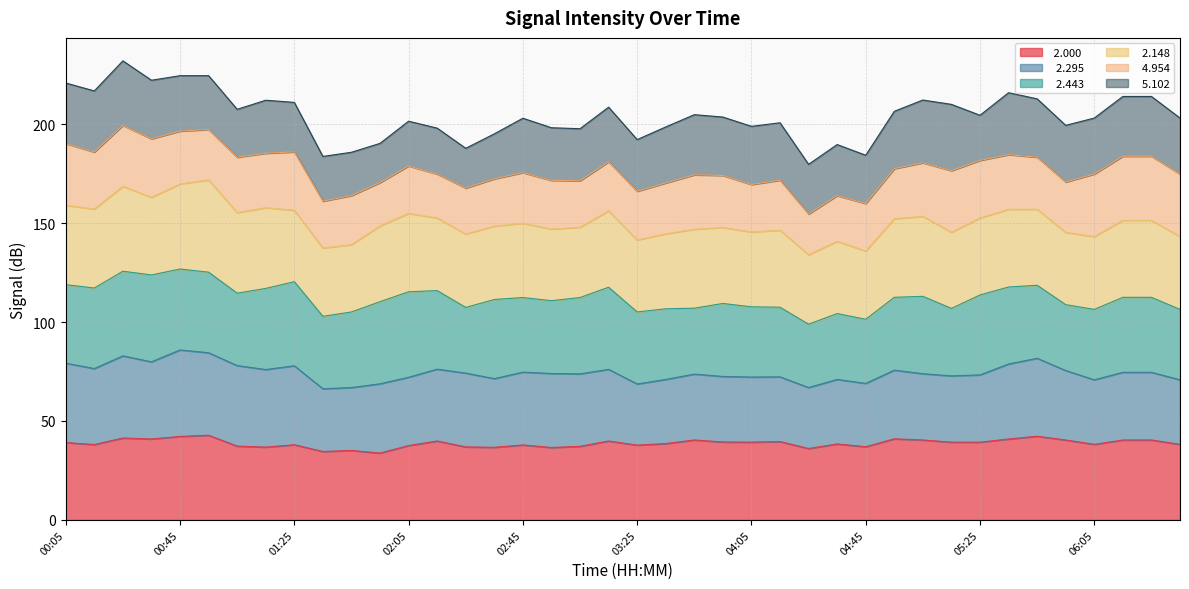

The value of   2.148_line at 27 is 187.9. True or false?

False